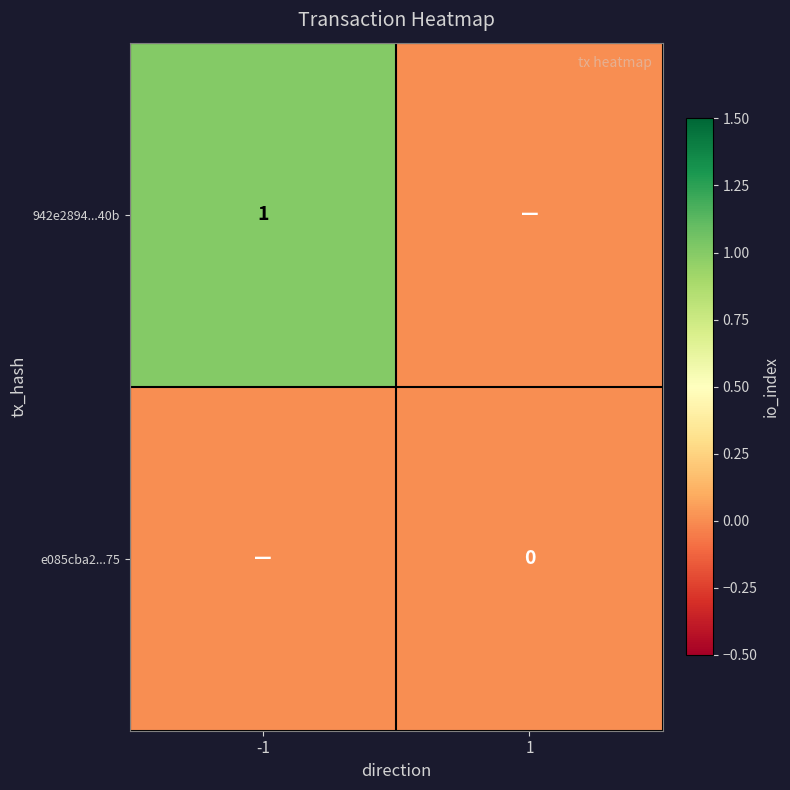

Is the value of 942e2894...40b at -1 greater than the value of e085cba2...75 at 1?

Yes